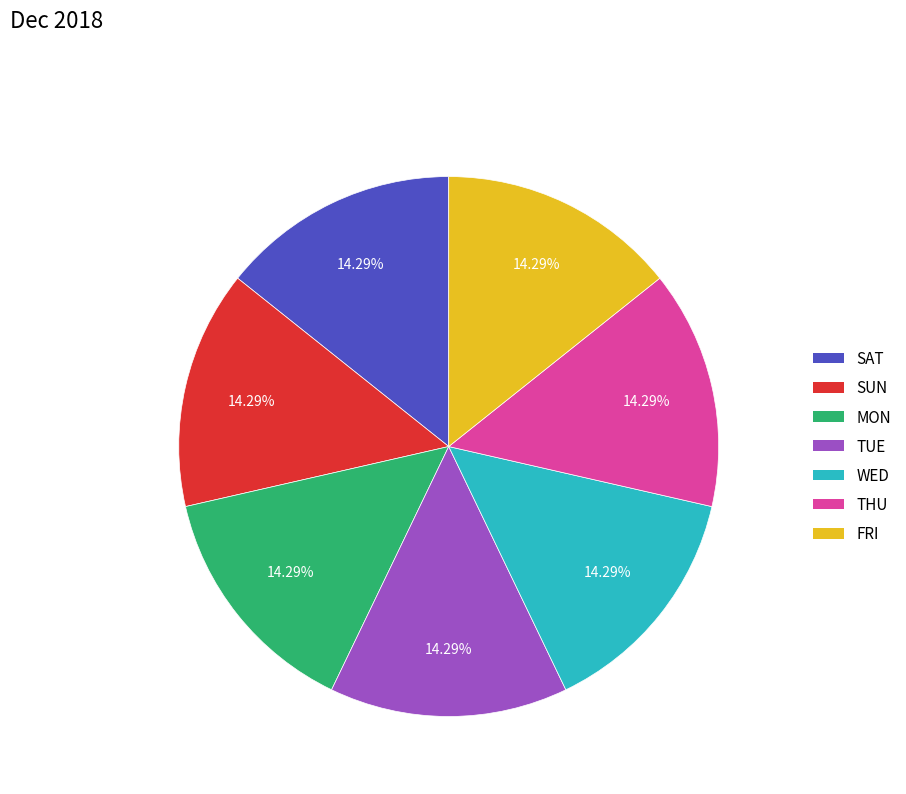

To the nearest percent, what percentage of the pie is MON?

14%